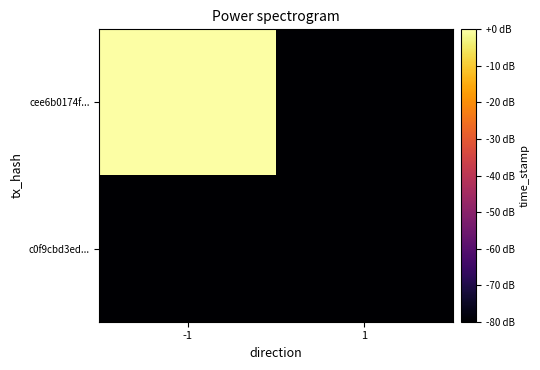

Which category has the highest value across all series?

-1